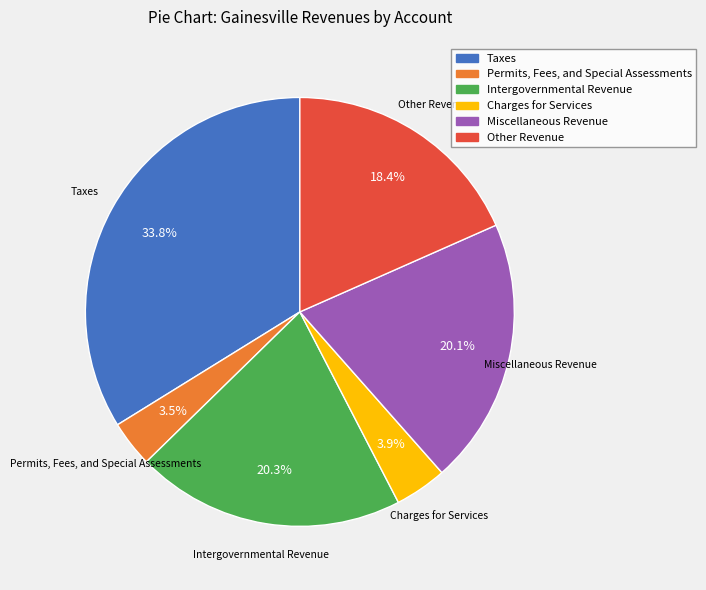

Approximately how many times larger is the value at Taxes compared to Other Revenue?

1.8